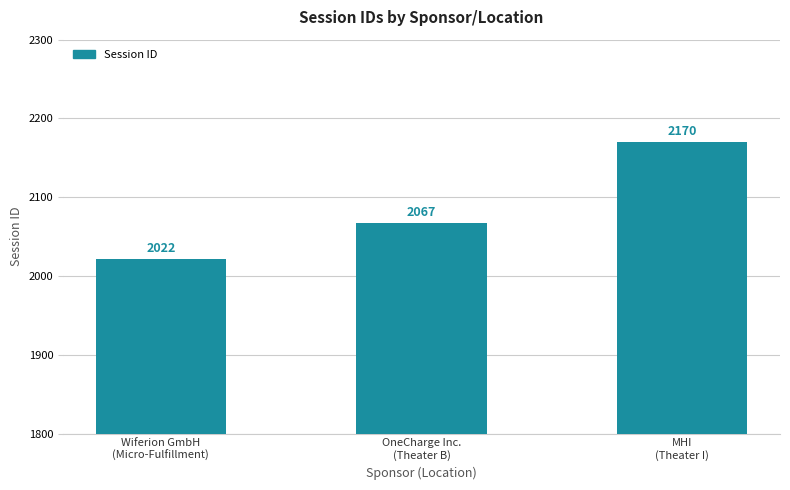

What is the difference between the maximum and minimum values?

148